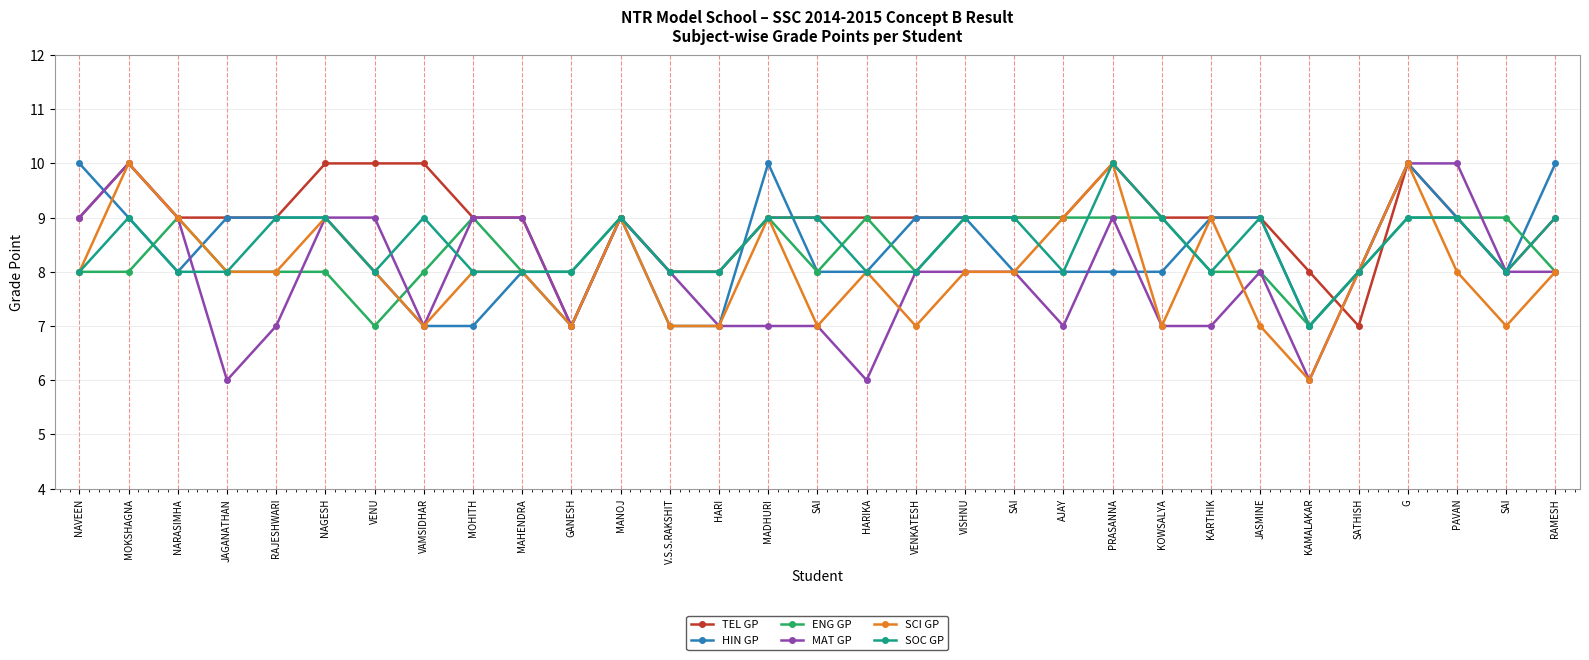

True or false: SOC GP and TEL GP cross at least once.

True